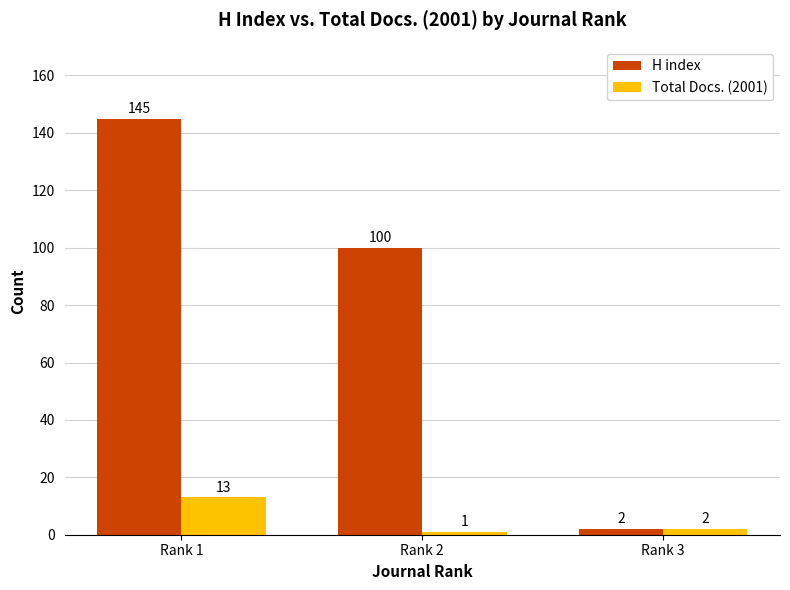

What is the spread (max minus min) of values at Rank 1?

132